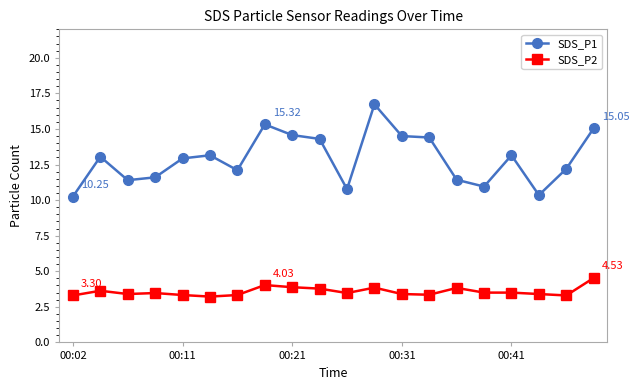

How many lines are shown in the chart?

2